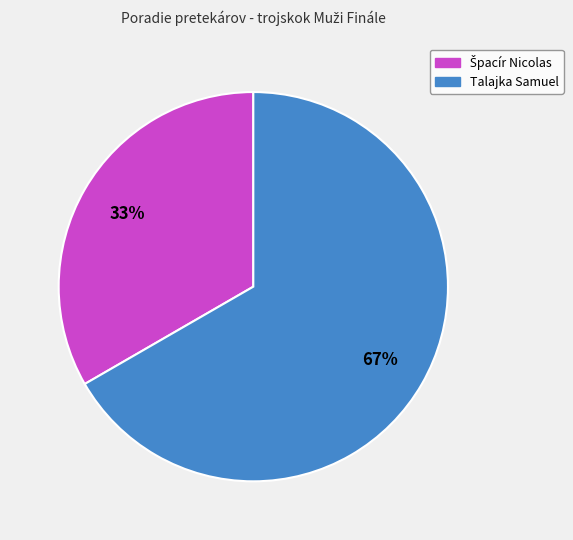

What percentage is the Talajka Samuel slice, to the nearest percent?

67%